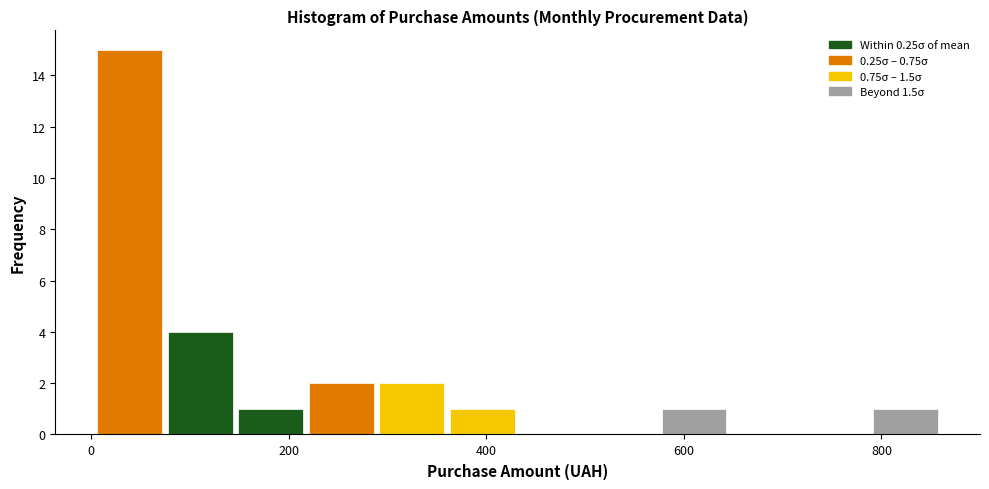

Around what value on the x-axis is the tallest bar? Give the approximate position of its centre, as read against the axis.

40